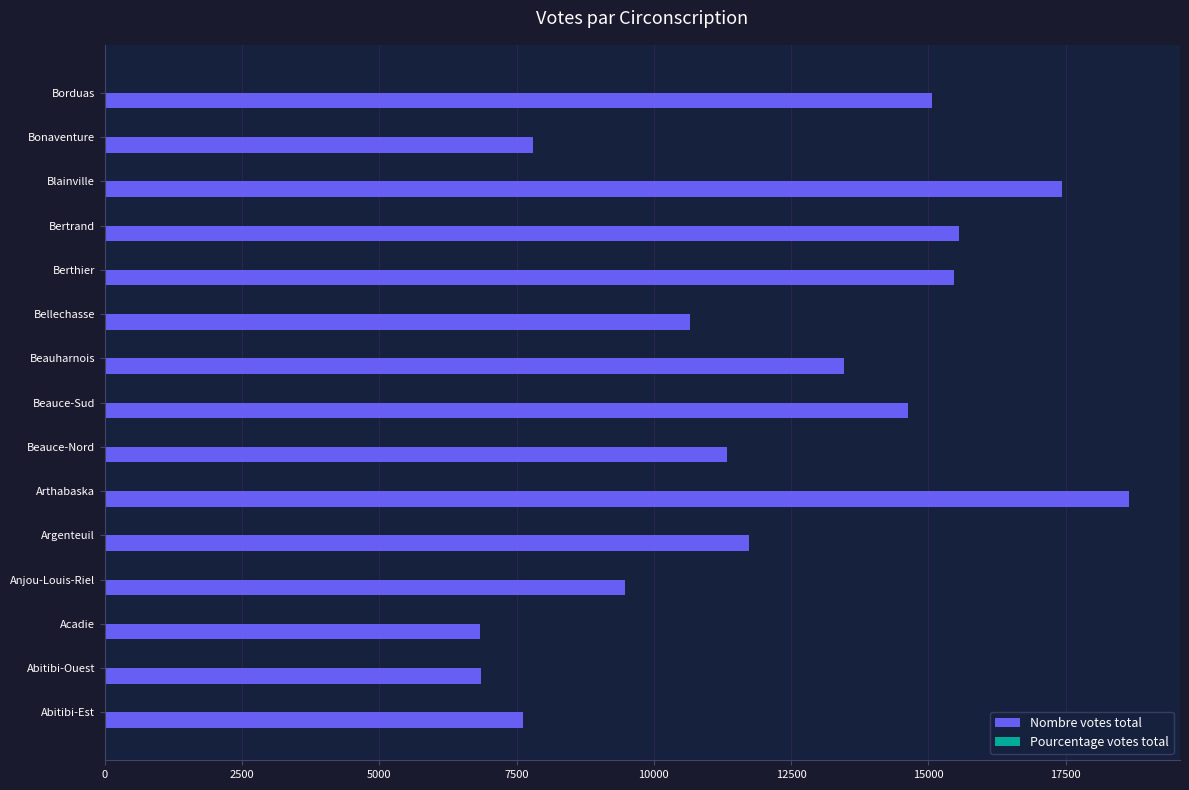

Between Anjou-Louis-Riel and Beauce-Sud, which series saw the biggest shift?

Nombre votes total